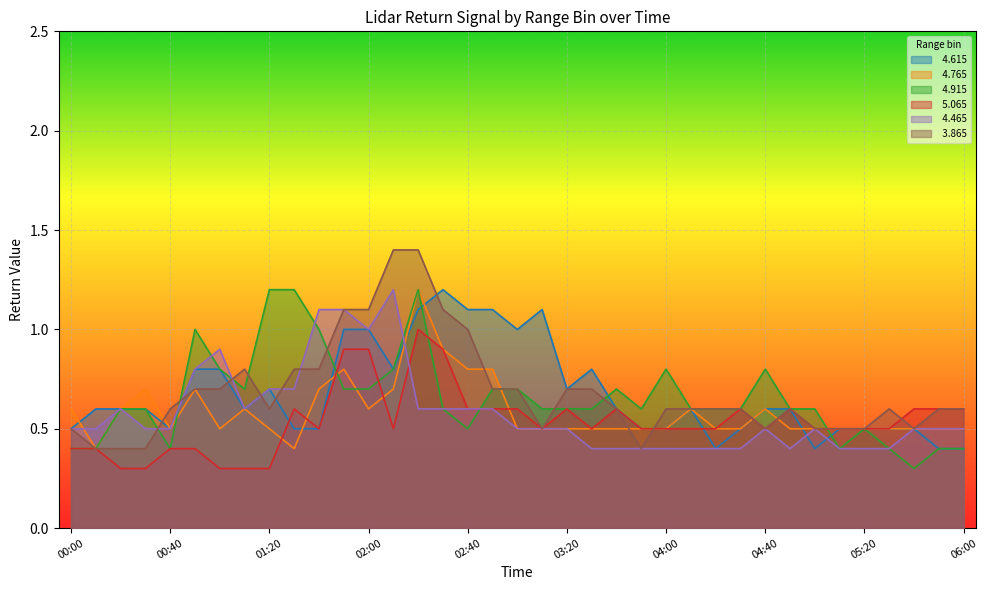

In   4.915, how many points are higher than both neighbors (excluding endpoints)?

6